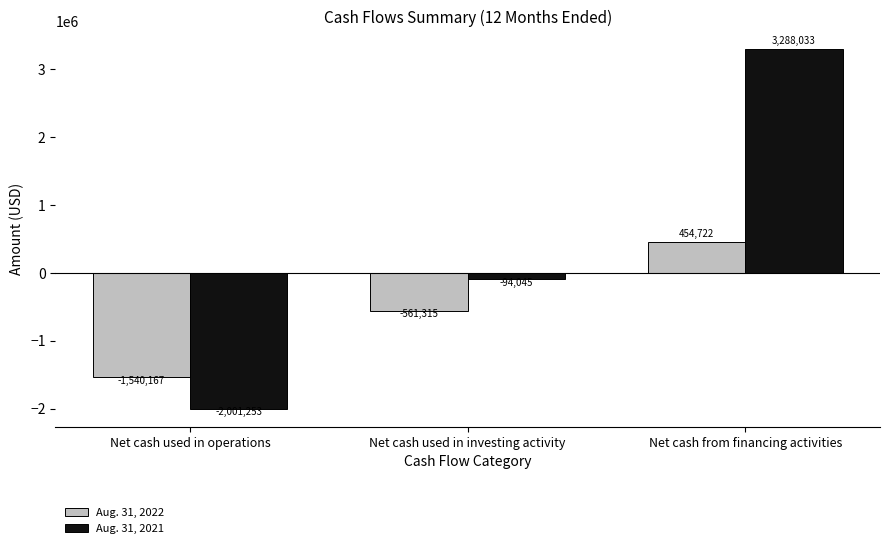

How many Aug. 31, 2022 values are between -1540167 and 454722?

3